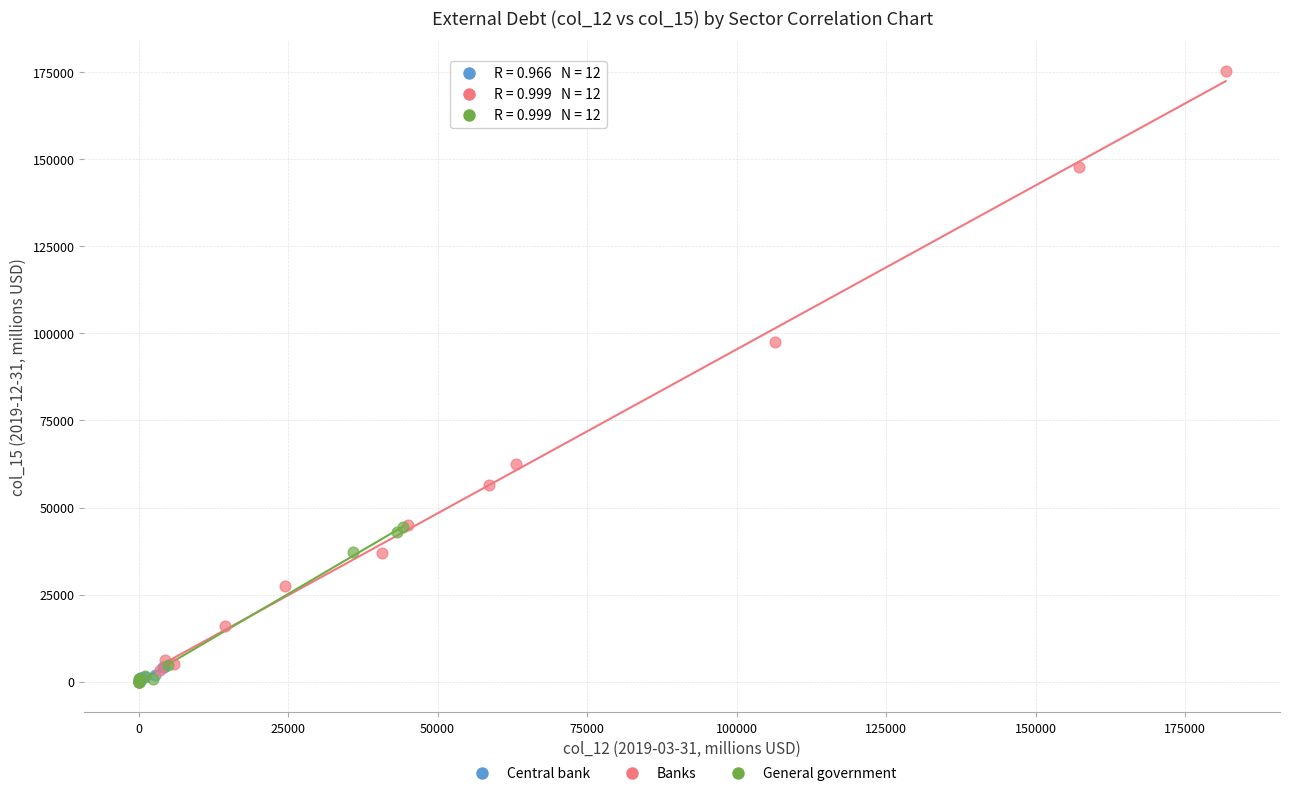

Which series contains the highest Y value?

Banks